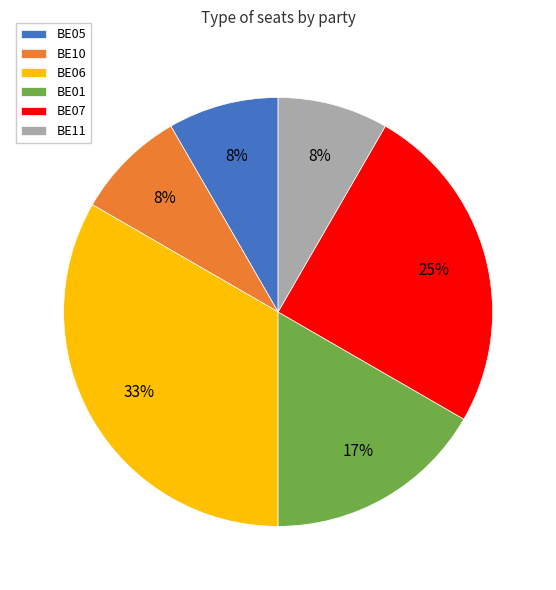

To the nearest percent, what percentage of the pie is BE05?

8%